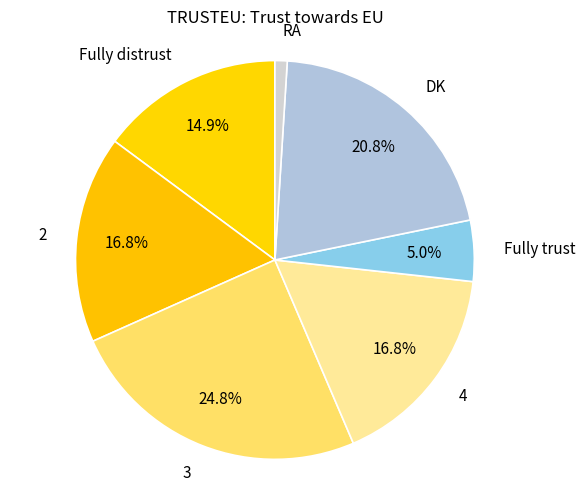

Does 3 represent more than half of the total?

No